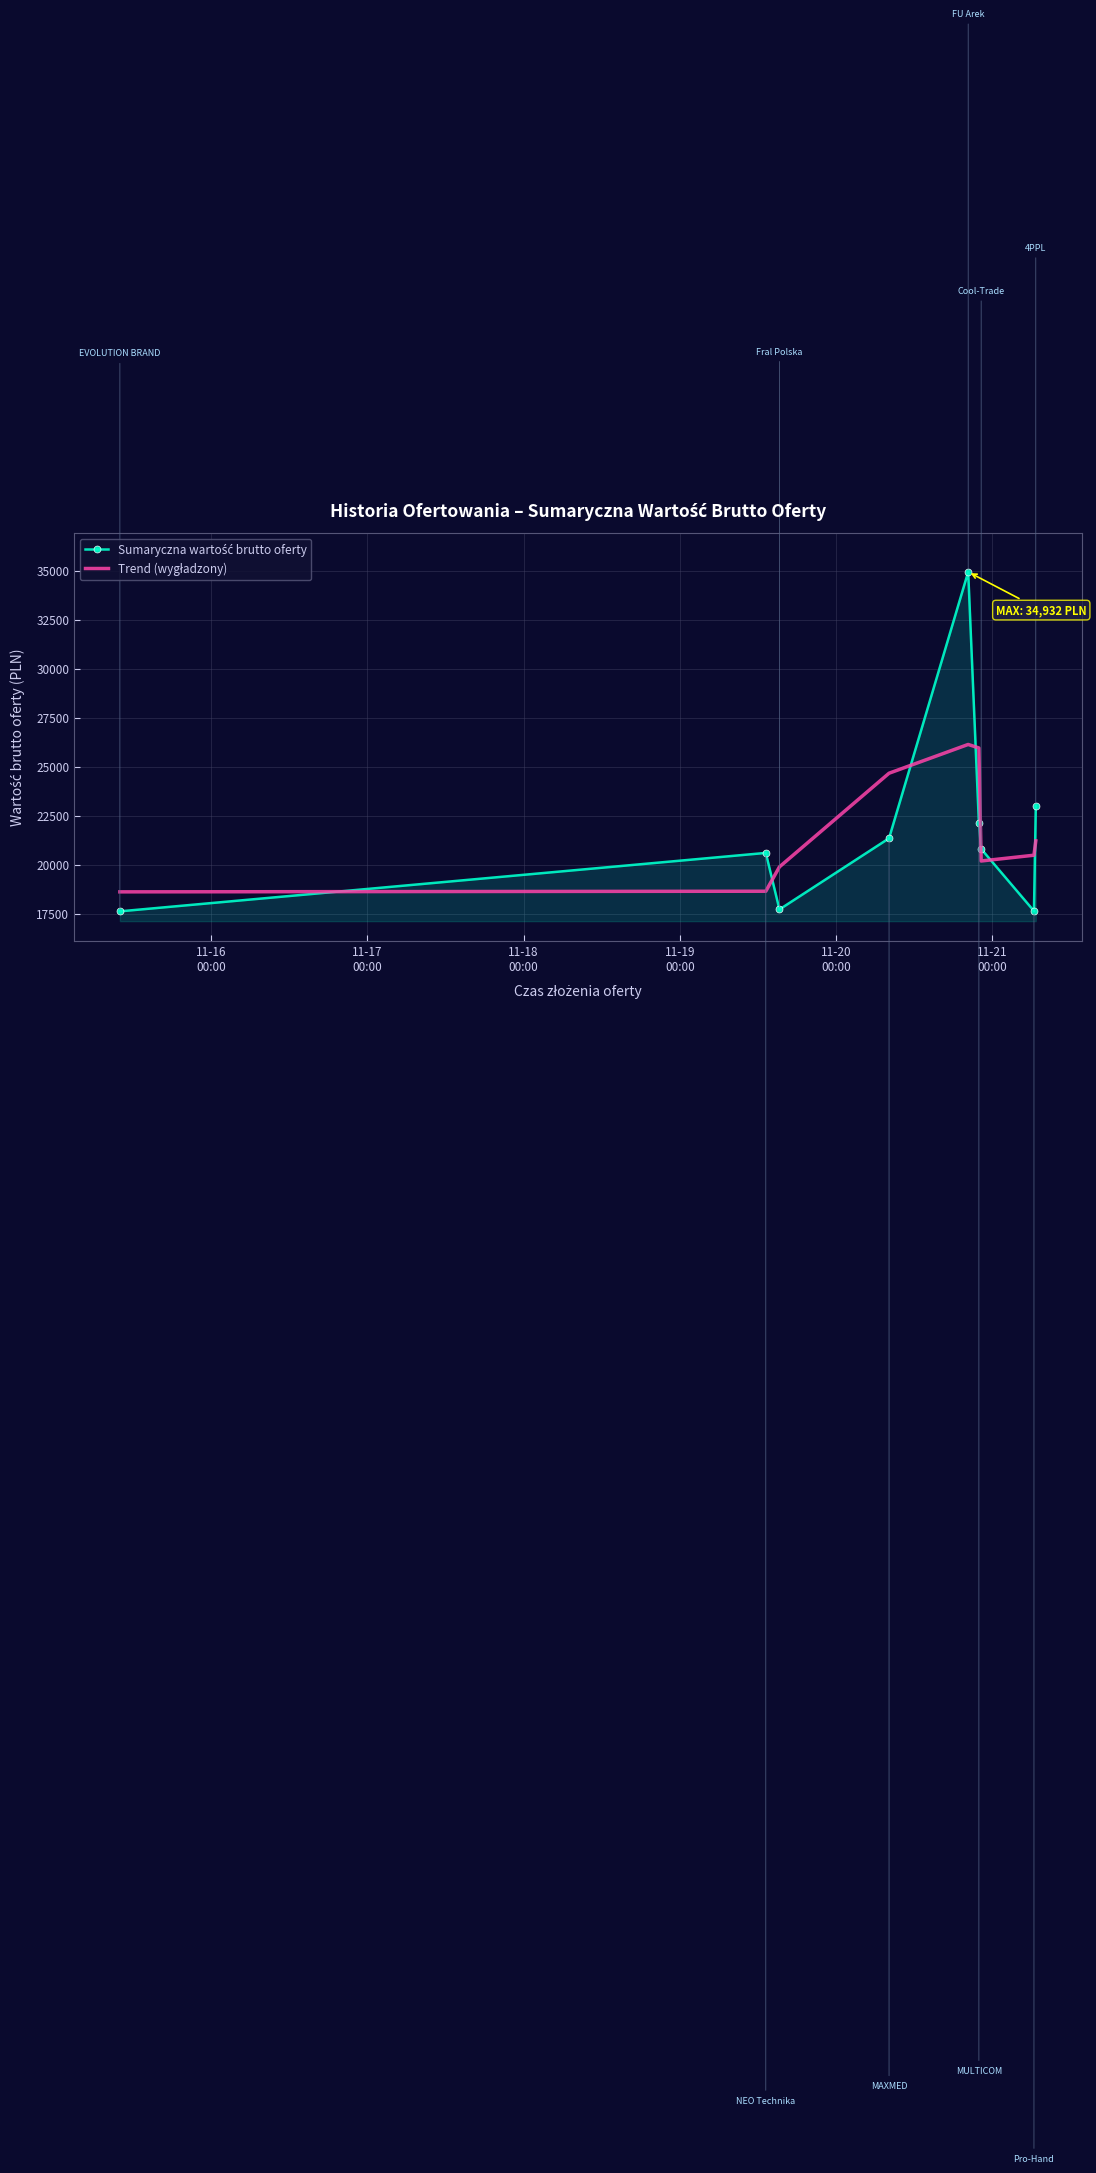

What is the minimum value shown in the chart?

17613.6